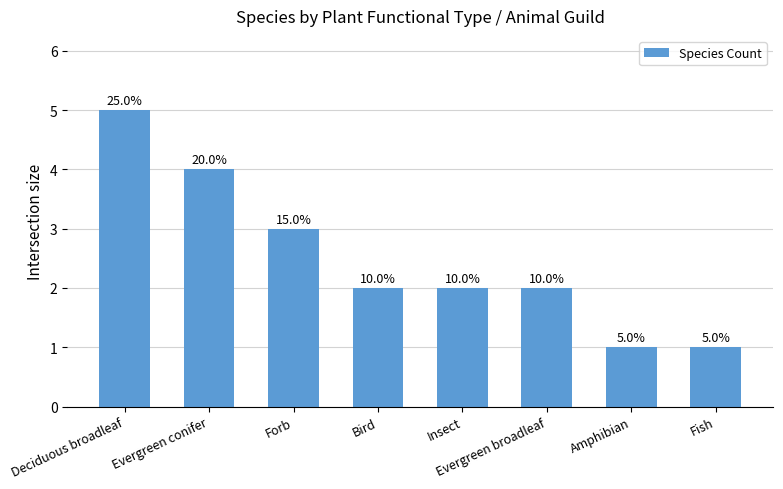

What is the sum of all values?

20